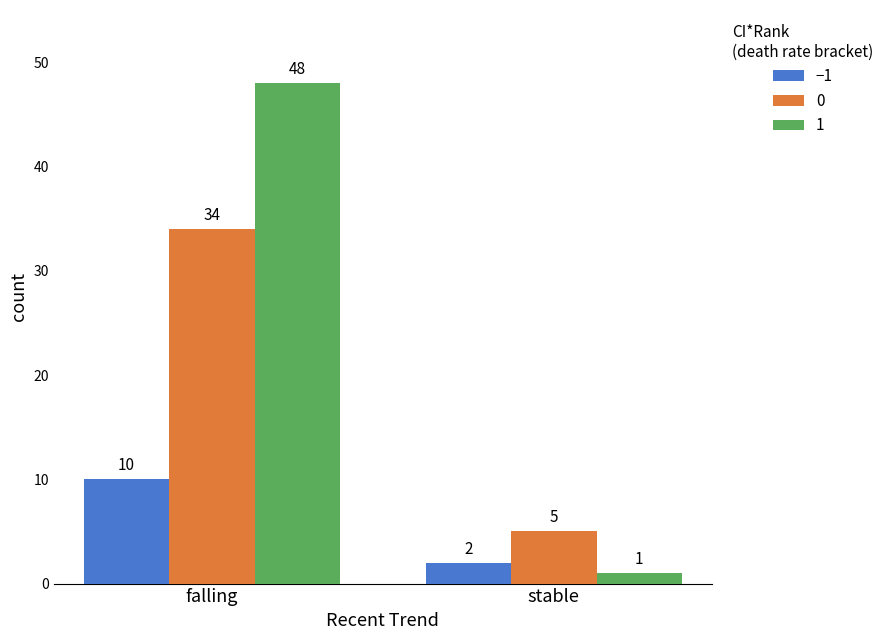

True or false: 0 has a value of 34 at falling.

True